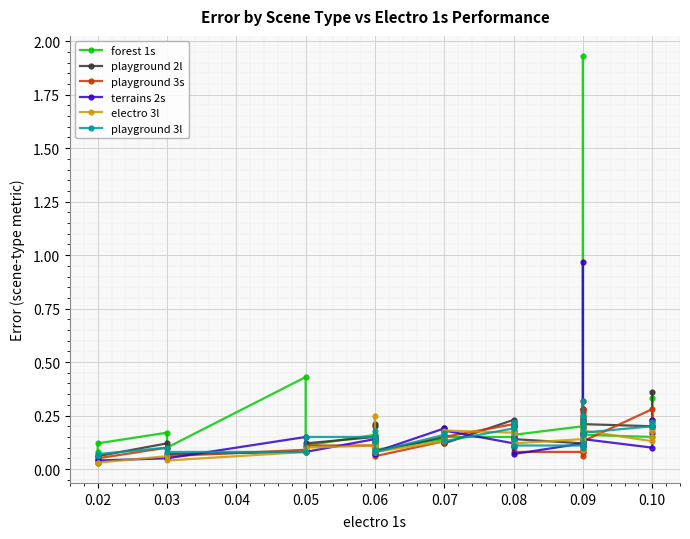

Reading left to right, what are all the values shown in this chart?

forest 1s: 0.1	0.1	0.2	0.1	0.4	0.1	0.2	0.2	0.1	0.1	0.1	0.1	0.1	0.1	0.1	0.1	0.1	0.1	0.1	0.1	0.1	0.2	0.2	0.2	0.2	0.2	0.2	0.2	1.9	0.2	0.2	0.2	0.2	0.2	0.2	0.2	0.1	0.2	0.3
playground 2l: 0.1	0.1	0.1	0.1	0.1	0.1	0.1	0.2	0.1	0.1	0.2	0.1	0.1	0.1	0.2	0.1	0.1	0.2	0.2	0.2	0.2	0.2	0.1	0.1	0.1	0.2	0.1	0.2	0.2	0.2	0.2	0.2	0.2	0.2	0.3	0.2	0.2	0.2	0.4
playground 3s: 0.0	0.1	0.1	0.1	0.1	0.1	0.1	0.1	0.1	0.1	0.1	0.1	0.1	0.1	0.1	0.2	0.1	0.2	0.2	0.2	0.2	0.1	0.1	0.1	0.1	0.1	0.1	0.3	0.3	0.3	0.3	0.3	0.2	0.2	0.2	0.1	0.3	0.2	0.2
terrains 2s: 0.0	0.0	0.1	0.1	0.1	0.1	0.1	0.1	0.1	0.1	0.1	0.1	0.1	0.2	0.1	0.1	0.2	0.1	0.2	0.1	0.1	0.1	0.1	0.1	0.1	0.1	0.2	0.1	0.1	0.1	0.1	1.0	0.1	0.2	0.2	0.1	0.1	0.2	0.2
electro 3l: 0.0	0.0	0.1	0.0	0.1	0.1	0.1	0.1	0.1	0.1	0.2	0.1	0.1	0.1	0.1	0.1	0.2	0.2	0.2	0.2	0.2	0.1	0.1	0.1	0.1	0.1	0.2	0.2	0.2	0.2	0.2	0.2	0.1	0.2	0.2	0.2	0.1	0.1	0.2
playground 3l: 0.1	0.1	0.1	0.1	0.1	0.1	0.1	0.2	0.1	0.1	0.1	0.1	0.1	0.2	0.2	0.2	0.1	0.2	0.2	0.2	0.2	0.1	0.1	0.1	0.1	0.2	0.1	0.2	0.2	0.2	0.2	0.3	0.2	0.2	0.2	0.2	0.2	0.2	0.2